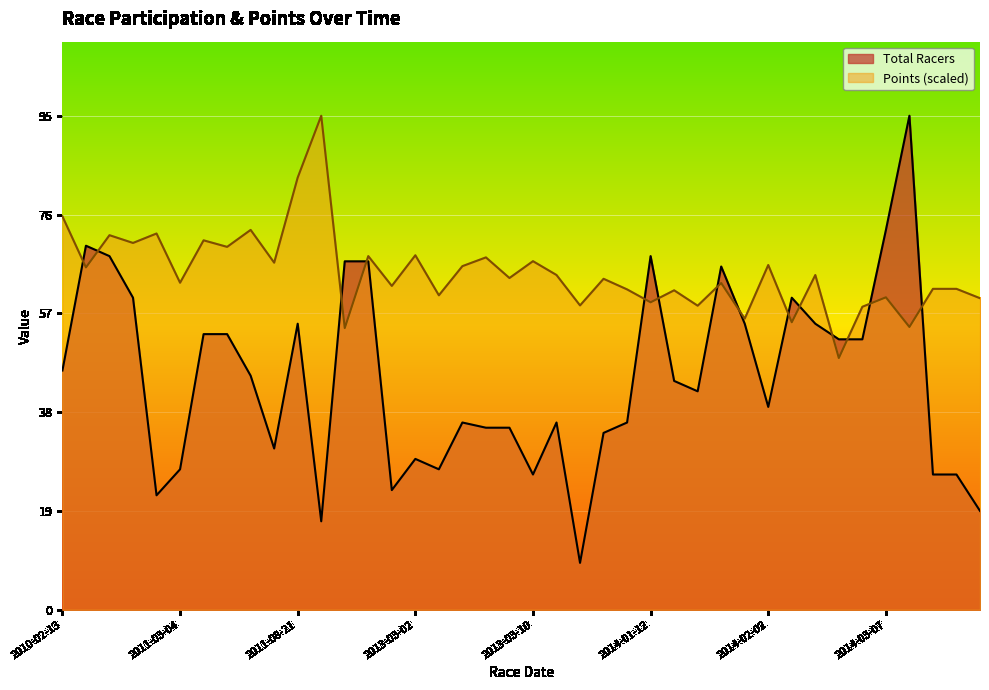

True or false: Total Racers has a value of 43.6 at 2014-03-09.

False